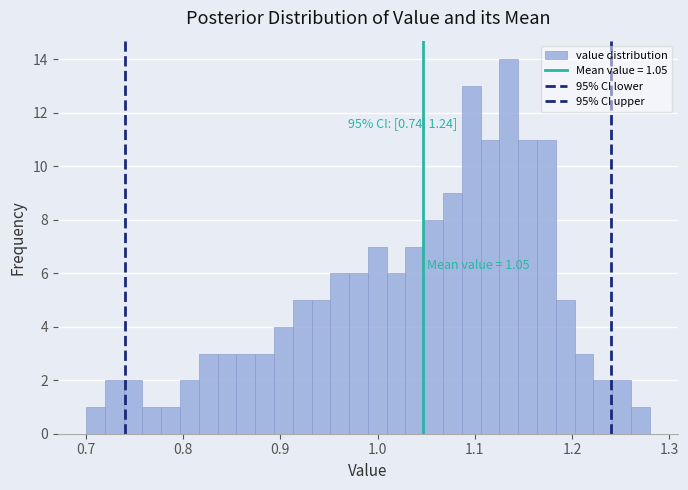

Around what value on the x-axis is the tallest bar? Give the approximate position of its centre, as read against the axis.

1.14